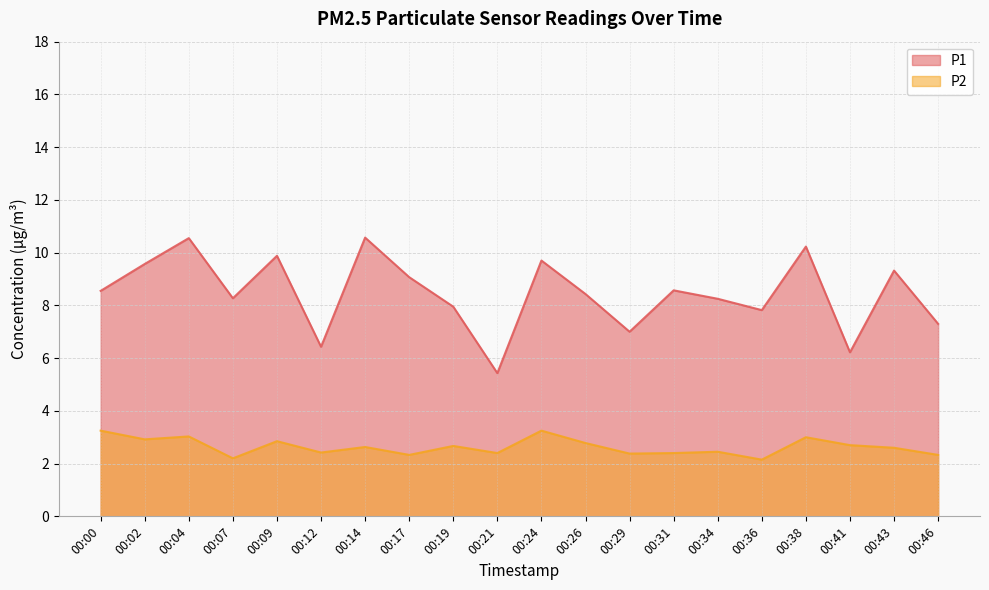

List the labels in order of P1 value, largest first.

00:14, 00:04, 00:38, 00:09, 00:24, 00:02, 00:43, 00:17, 00:31, 00:00, 00:26, 00:07, 00:34, 00:19, 00:36, 00:46, 00:29, 00:12, 00:41, 00:21